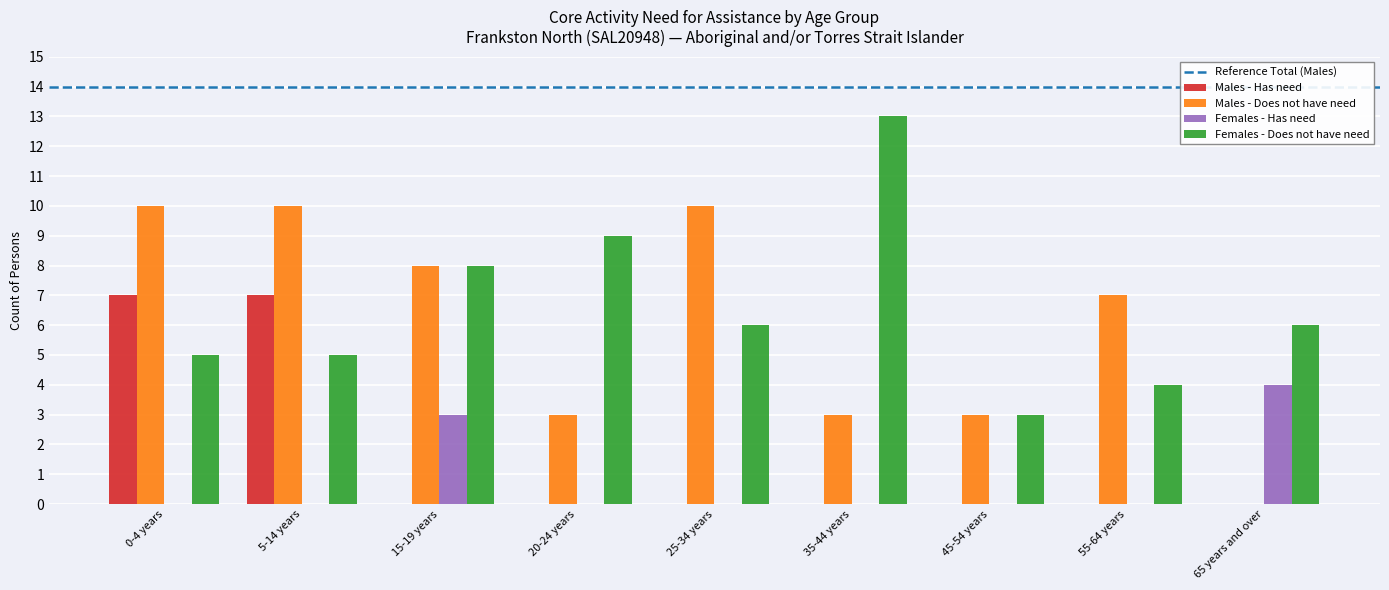

Which series changed the most between 35-44 years and 65 years and over?

Females - Does not have need